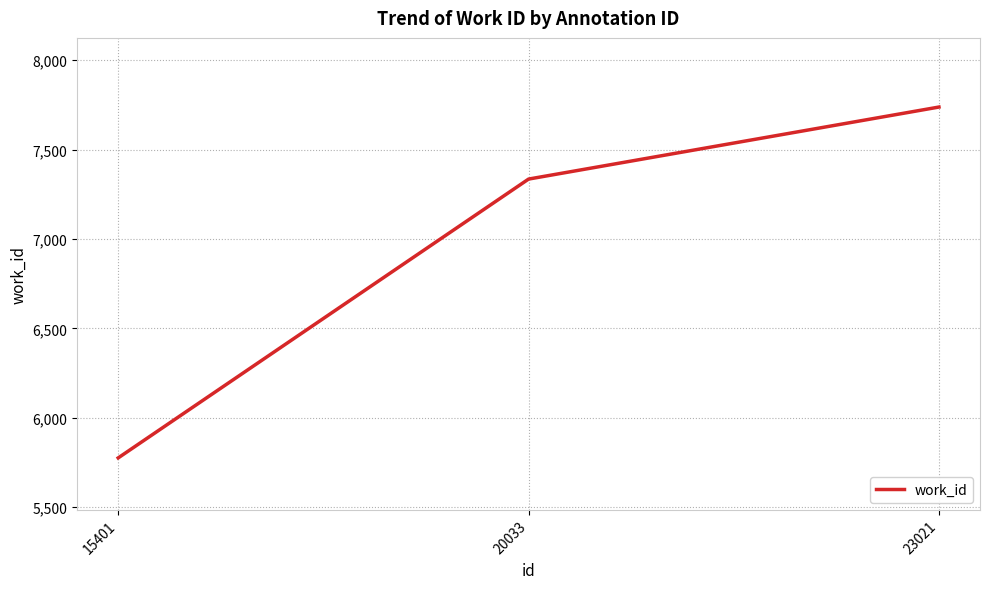

What is the change in value from 15401 to 20033?

+1560